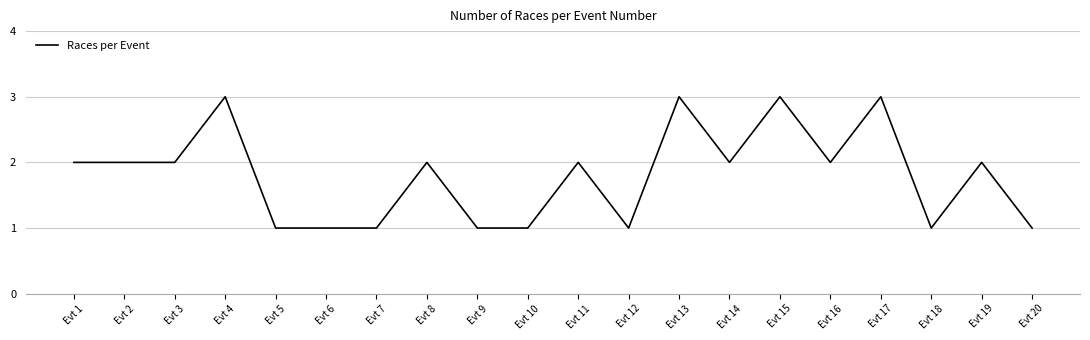

Reading left to right, transcribe all the data shown in this chart.

2	2	2	3	1	1	1	2	1	1	2	1	3	2	3	2	3	1	2	1